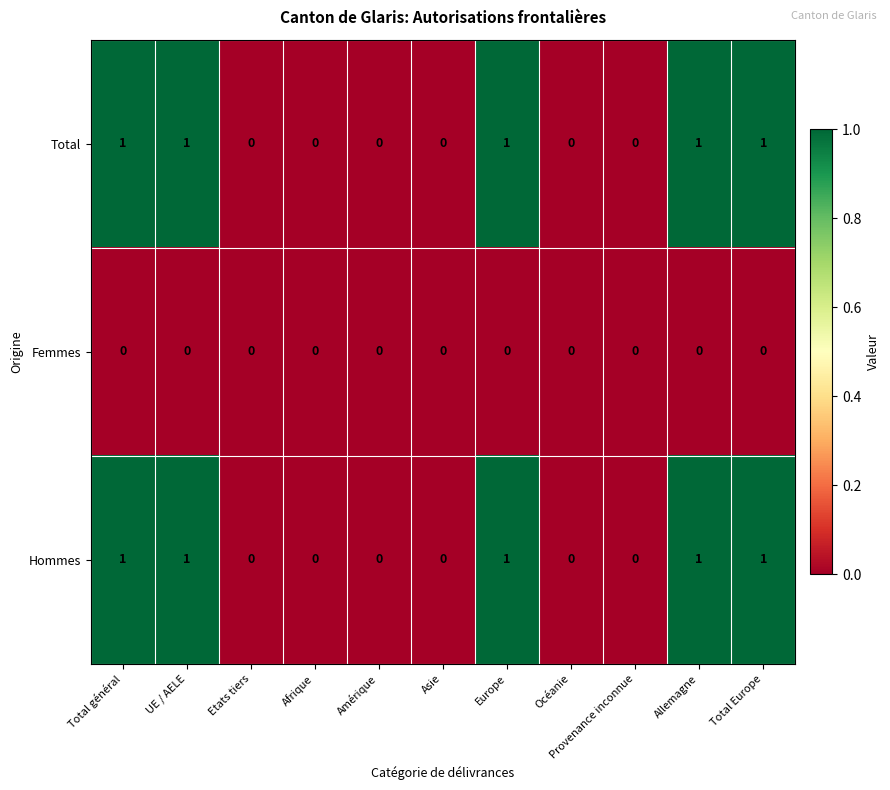

Is the value of Total at Total Europe greater than the value of Femmes at Provenance inconnue?

Yes